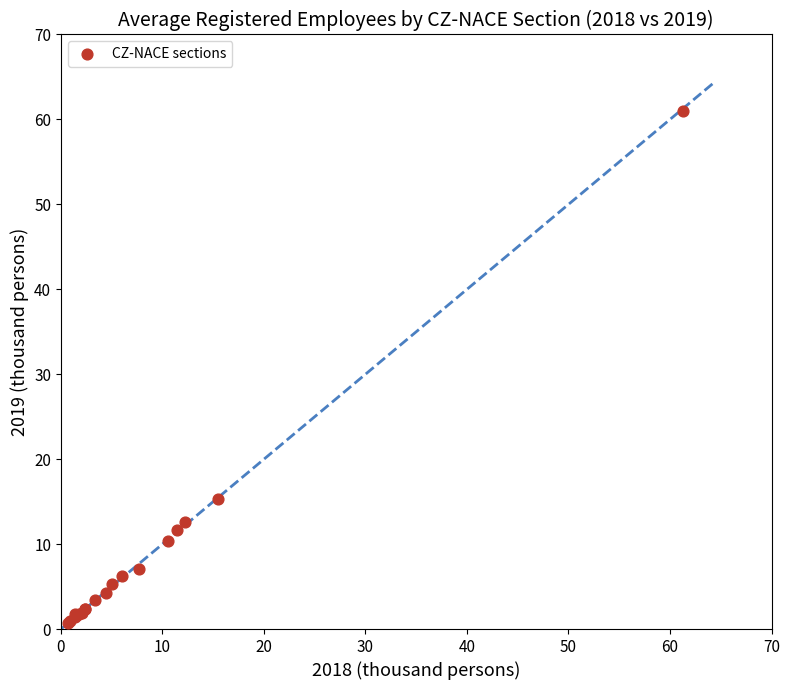

What Y value in the scatter plot is closest to 30?

15.3